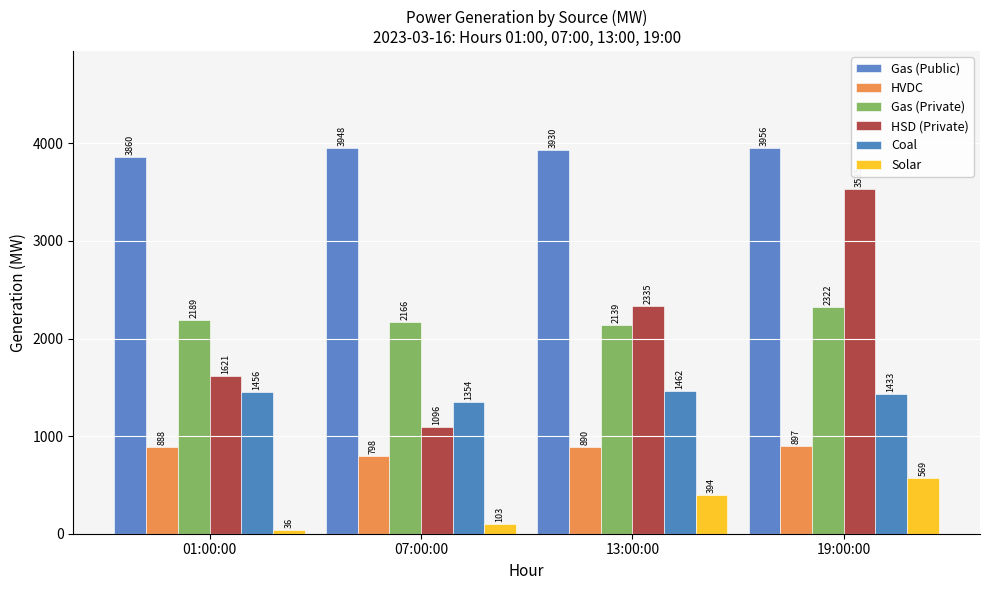

What is the value of the Solar bar at the 1st from the left?

36